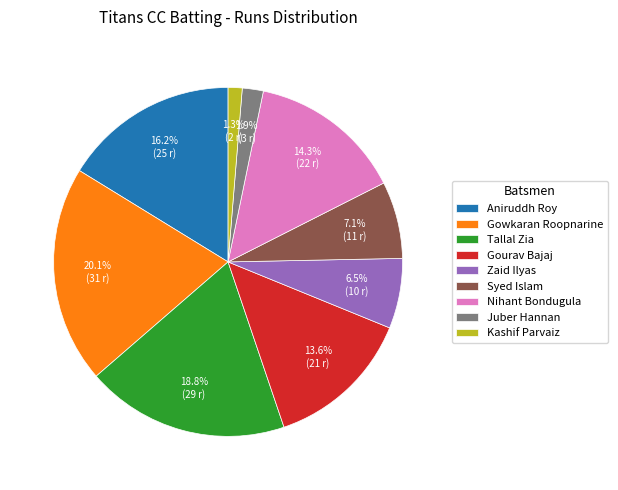

To the nearest percent, what percentage of the pie is Syed Islam?

7%